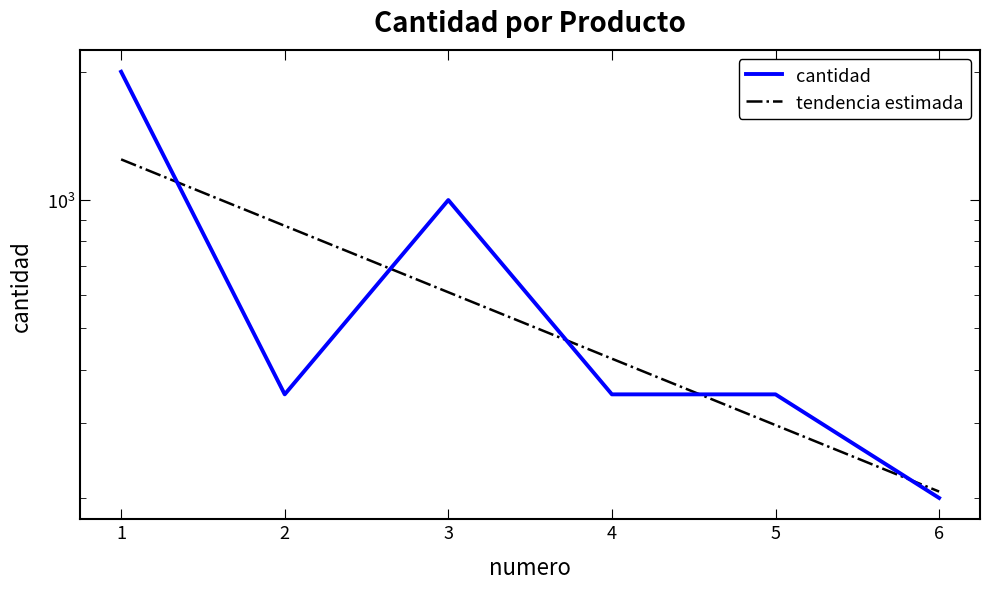

What is the maximum value for cantidad?

2000.0